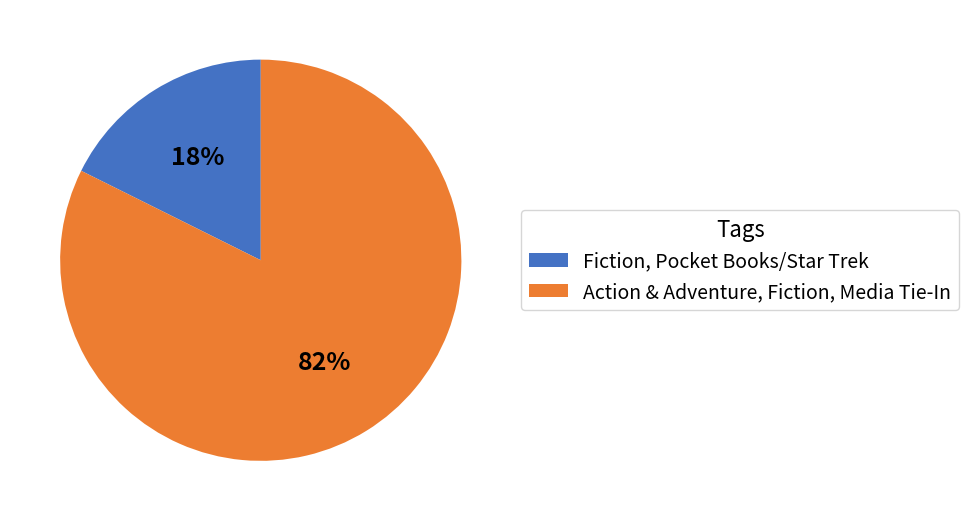

To the nearest percent, what is the average slice percentage?

50%